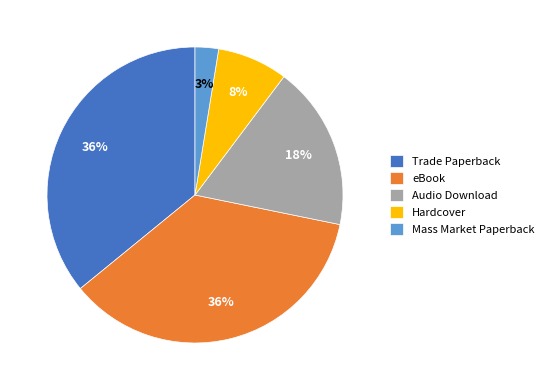

Count the number of slices in the pie.

5